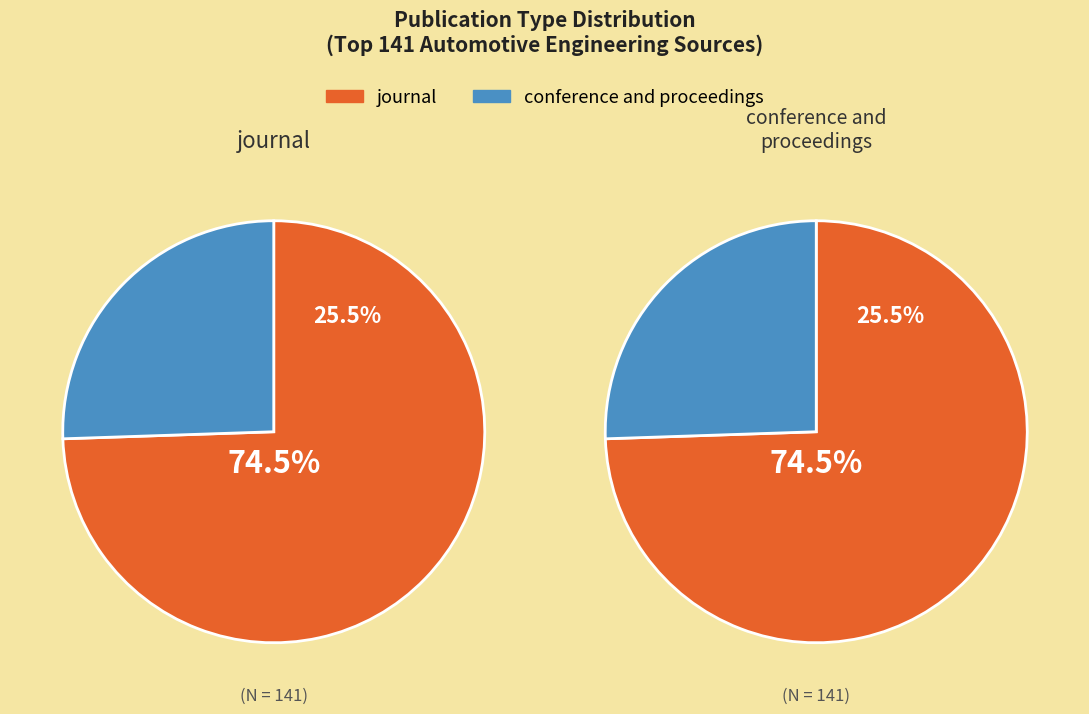

To the nearest percent, what is the average slice percentage?

50%